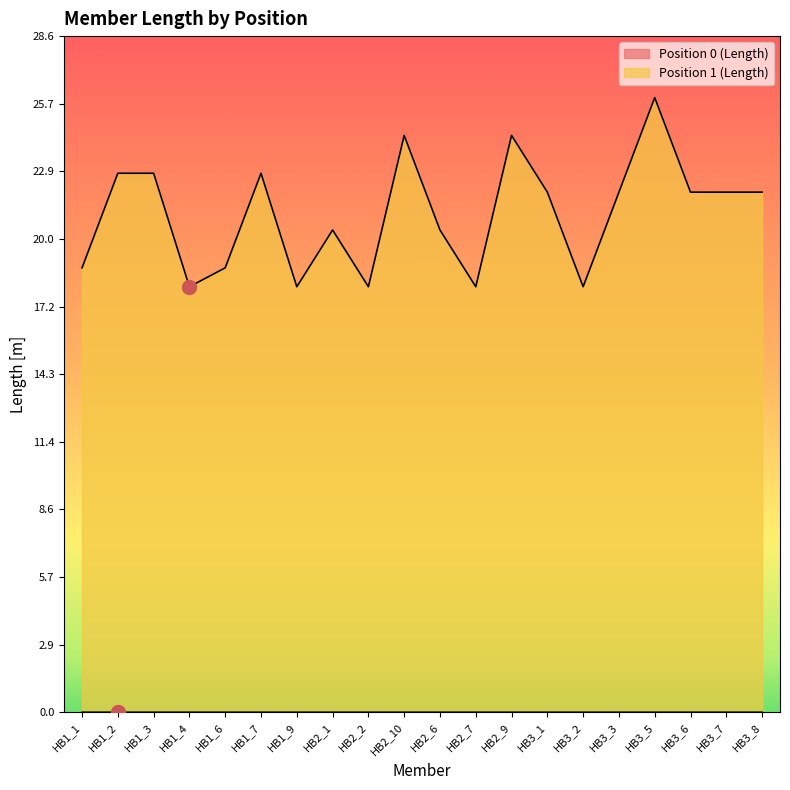

Reading left to right, what are all the values shown in this chart?

Position 0 (Length): HB1_1=0.0	HB1_2=0.0	HB1_3=0.0	HB1_4=0.0	HB1_6=0.0	HB1_7=0.0	HB1_9=0.0	HB2_1=0.0	HB2_2=0.0	HB2_10=0.0	HB2_6=0.0	HB2_7=0.0	HB2_9=0.0	HB3_1=0.0	HB3_2=0.0	HB3_3=0.0	HB3_5=0.0	HB3_6=0.0	HB3_7=0.0	HB3_8=0.0
Position 1 (Length): HB1_1=18.8	HB1_2=22.8	HB1_3=22.8	HB1_4=18.0	HB1_6=18.8	HB1_7=22.8	HB1_9=18.0	HB2_1=20.4	HB2_2=18.0	HB2_10=24.4	HB2_6=20.4	HB2_7=18.0	HB2_9=24.4	HB3_1=22.0	HB3_2=18.0	HB3_3=22.0	HB3_5=26.0	HB3_6=22.0	HB3_7=22.0	HB3_8=22.0